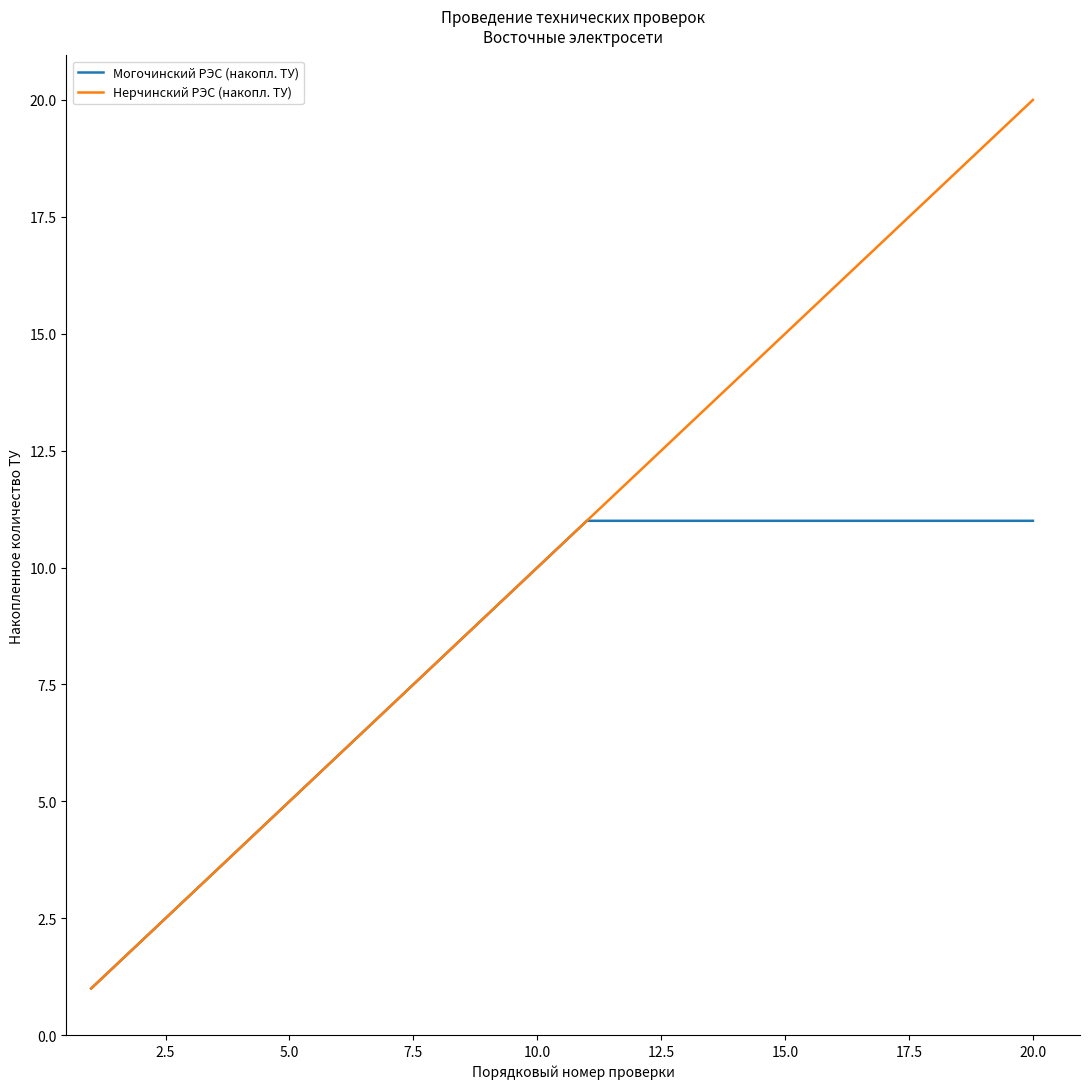

Which series has the widest spread of values?

Нерчинский РЭС (накопл. ТУ)